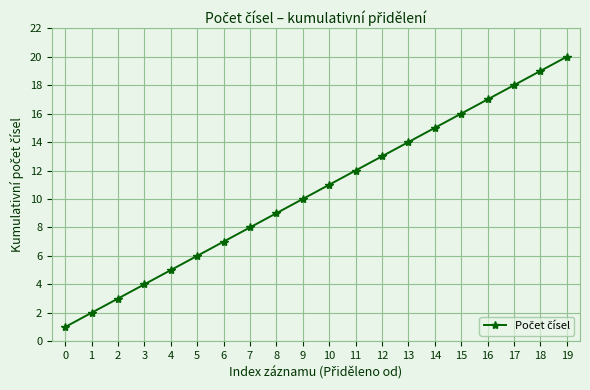

Reading left to right, what are all the values shown in this chart?

1	2	3	4	5	6	7	8	9	10	11	12	13	14	15	16	17	18	19	20